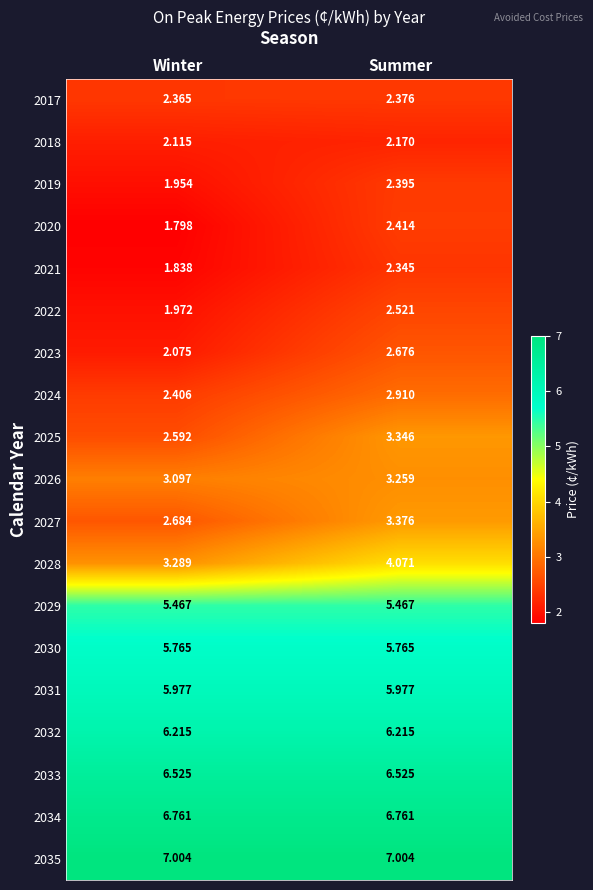

Rank the categories by 2022 value from highest to lowest.

Summer, Winter